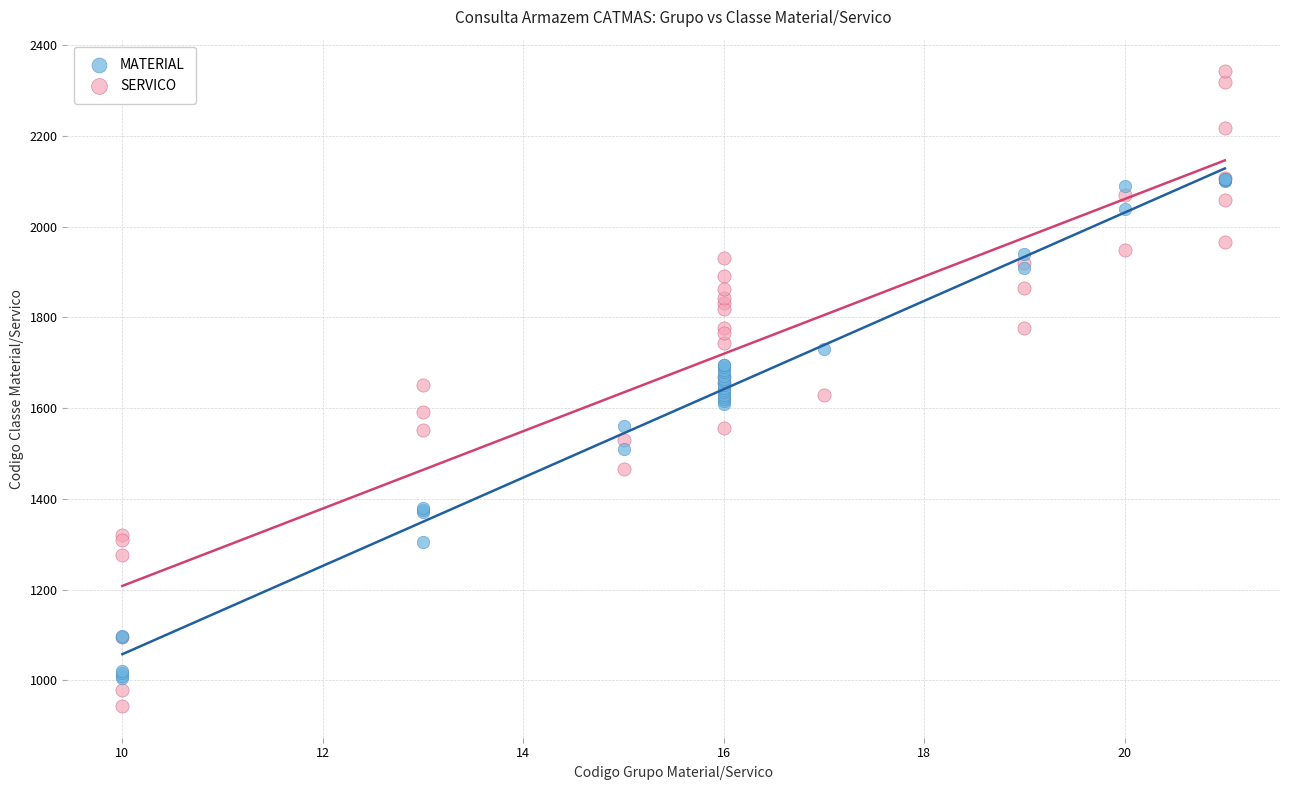

Which series contains the highest Y value?

SERVICO